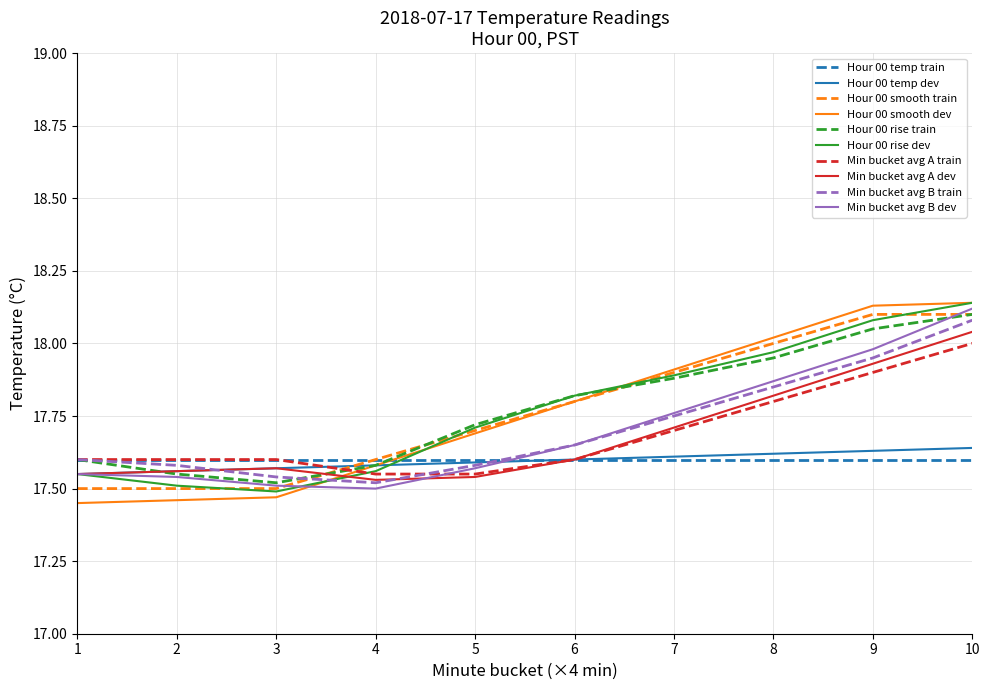

Does the chart display data point markers on the line(s)?

No